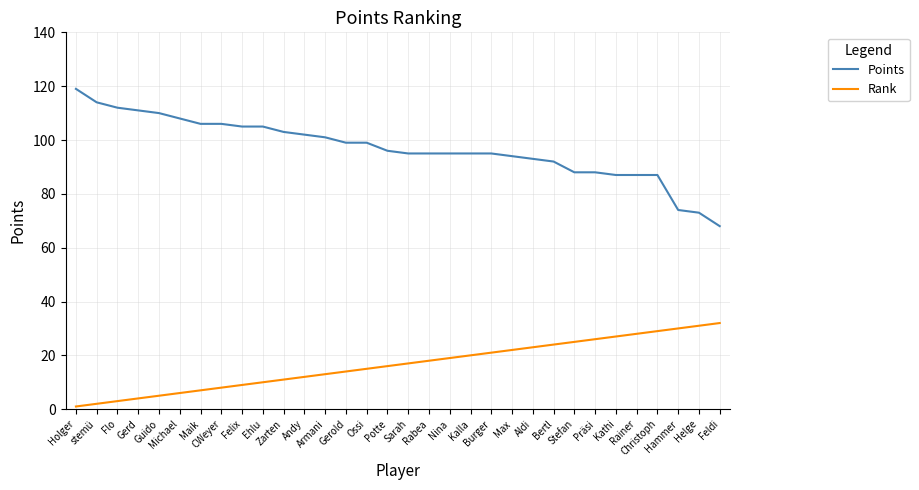

True or false: Points and Rank cross at least once.

False